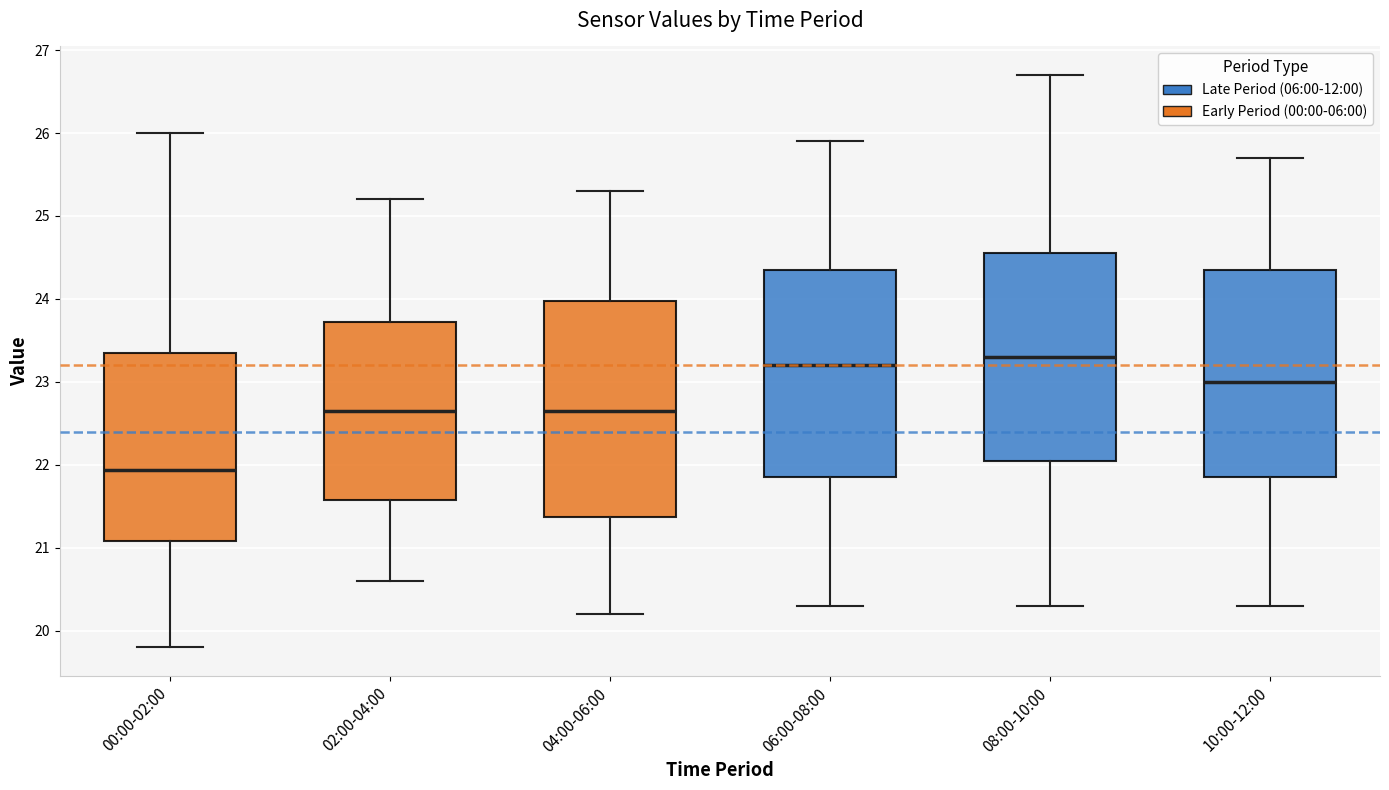

Where is the upper edge of the box for 08:00-10:00 on the y-axis? The values are not printed on the chart, so give them approximately, as read against the axis.

24.6